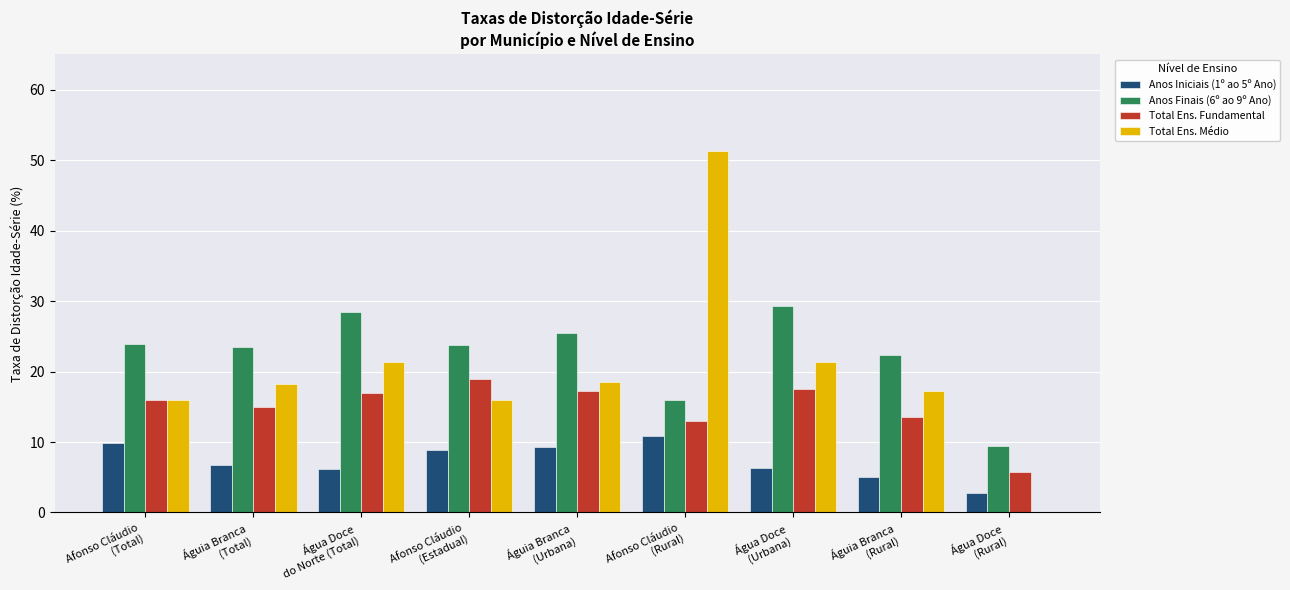

How many groups of bars are there?

9